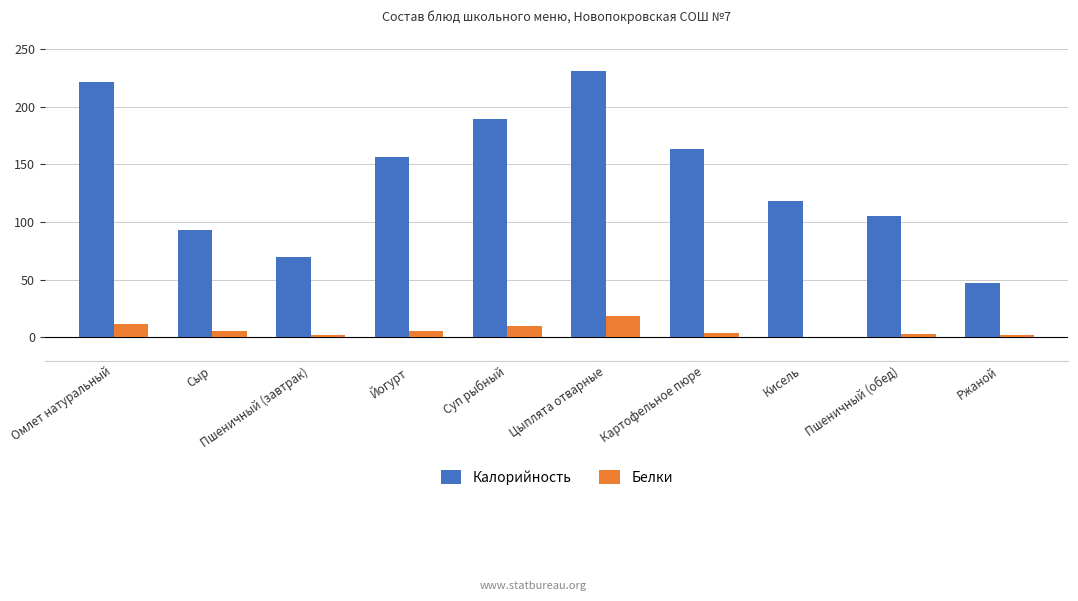

How many distinct data groups are displayed?

2